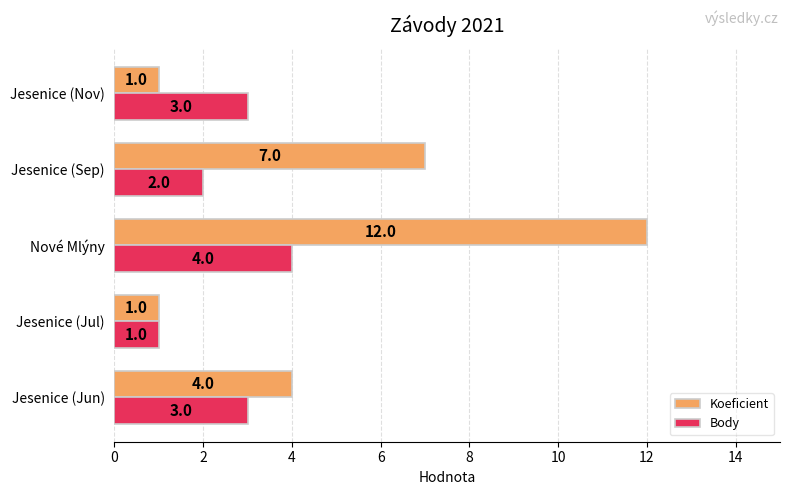

At which category is the sum across all series the highest?

Nové Mlýny